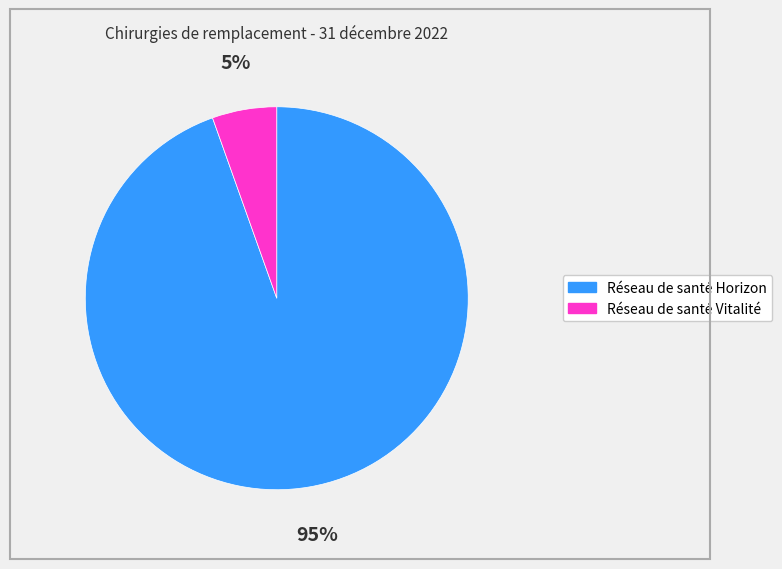

To the nearest percent, what is the combined percentage of Réseau de santé Horizon and Réseau de santé Vitalité?

100%